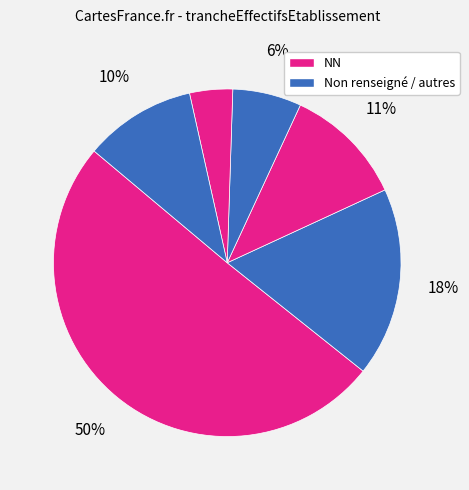

Does any single category account for the majority?

Yes